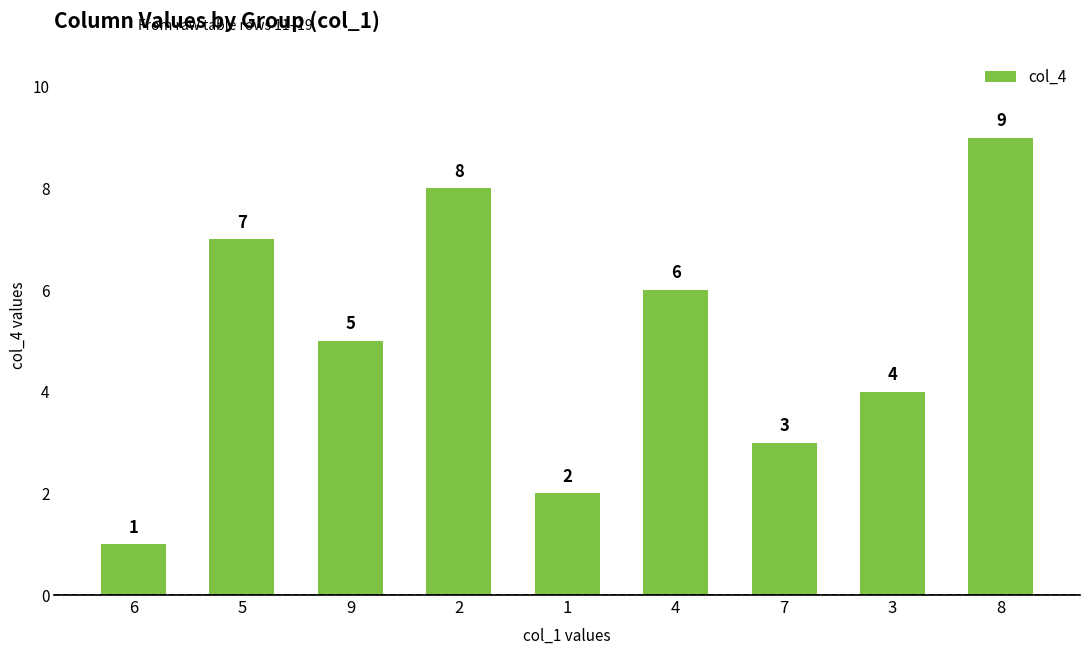

Reading right to left, what are all the values shown in this chart?

8=9	3=4	7=3	4=6	1=2	2=8	9=5	5=7	6=1